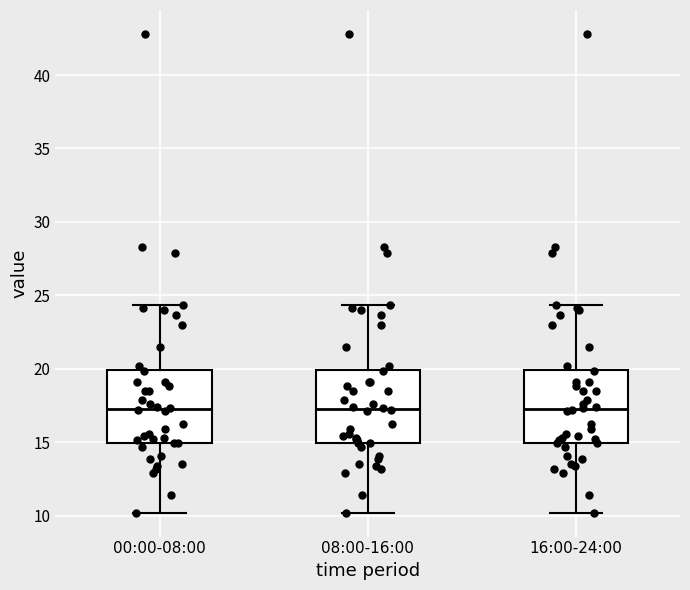

Where is the upper edge of the box for 16:00-24:00 on the y-axis? The values are not printed on the chart, so give them approximately, as read against the axis.

20.0